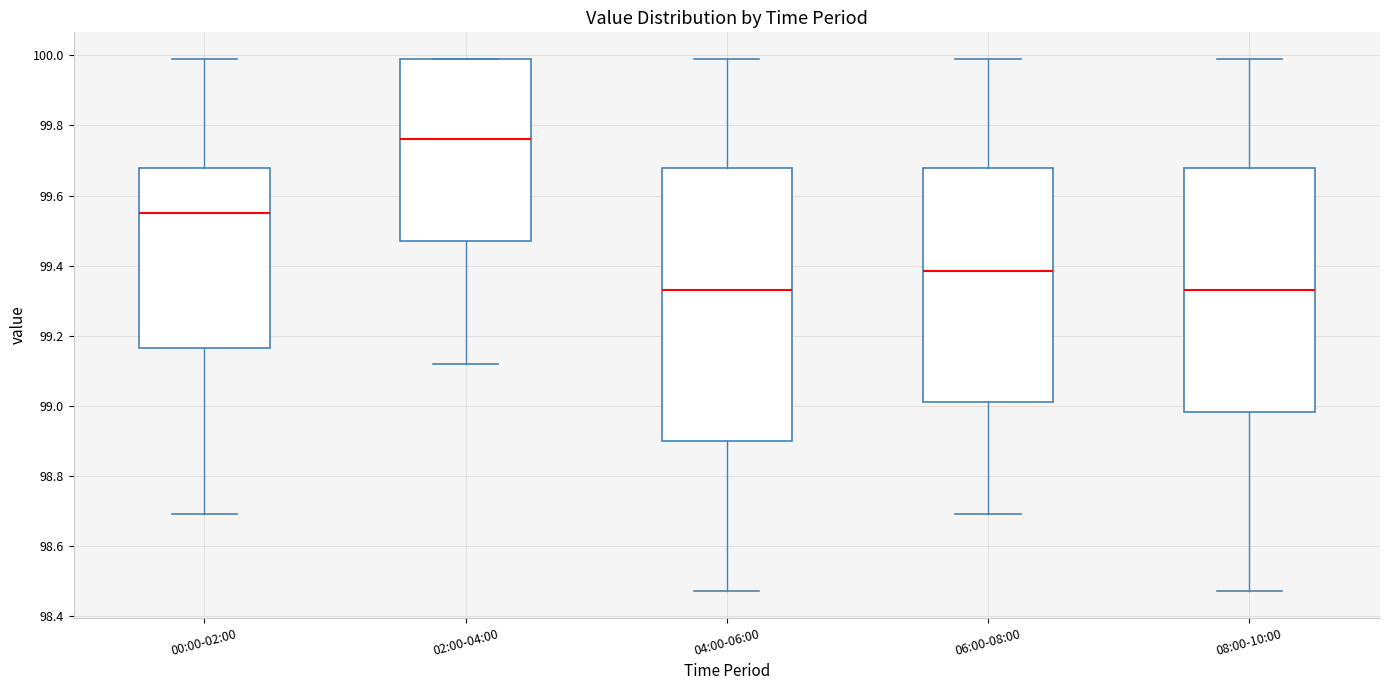

Which box has the highest median line?

02:00-04:00